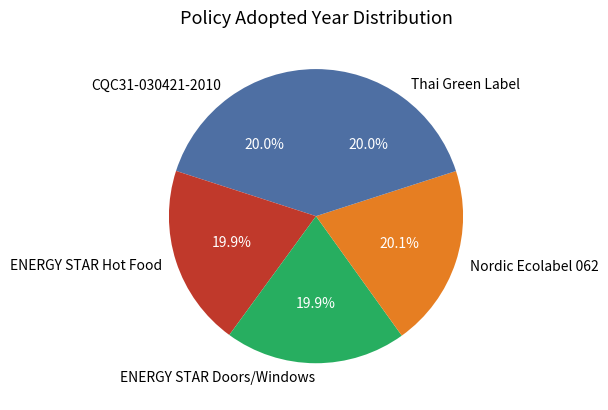

What is the ratio of the value at ENERGY STAR Hot Food to the value at Nordic Ecolabel 062?

1.0